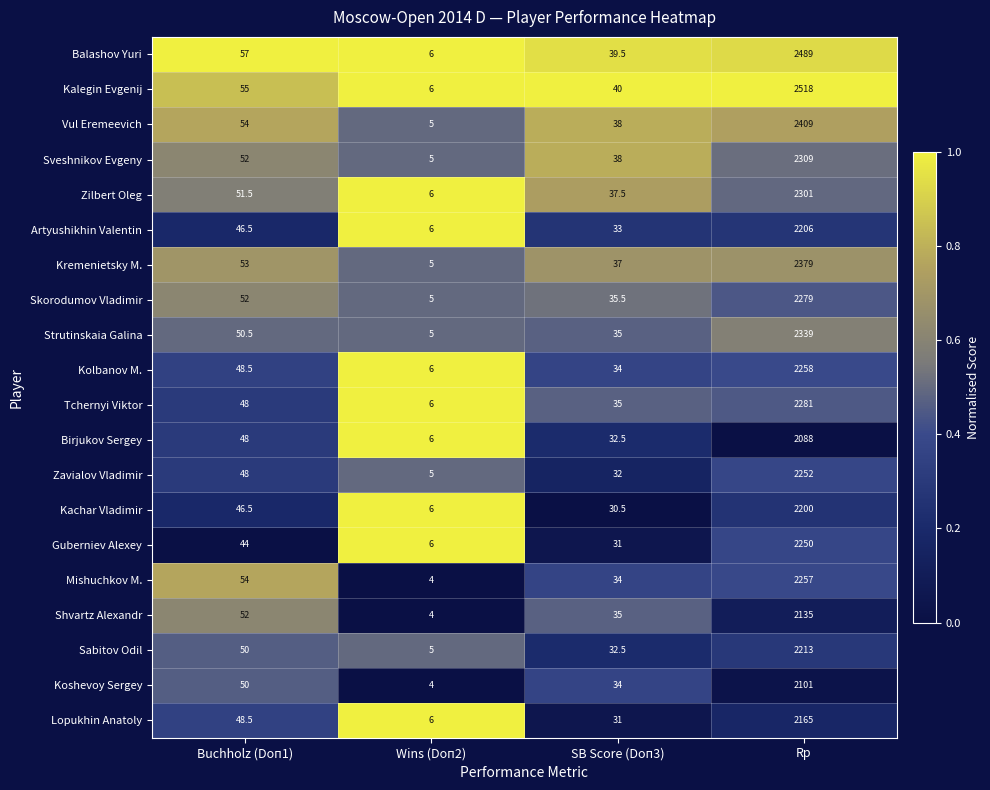

List the series in order of their peak value, highest first.

Kalegin Evgenij, Balashov Yuri, Vul Eremeevich, Kremenietsky M., Strutinskaia Galina, Sveshnikov Evgeny, Zilbert Oleg, Tchernyi Viktor, Skorodumov Vladimir, Kolbanov M., Mishuchkov M., Zavialov Vladimir, Guberniev Alexey, Sabitov Odil, Artyushikhin Valentin, Kachar Vladimir, Lopukhin Anatoly, Shvartz Alexandr, Koshevoy Sergey, Birjukov Sergey